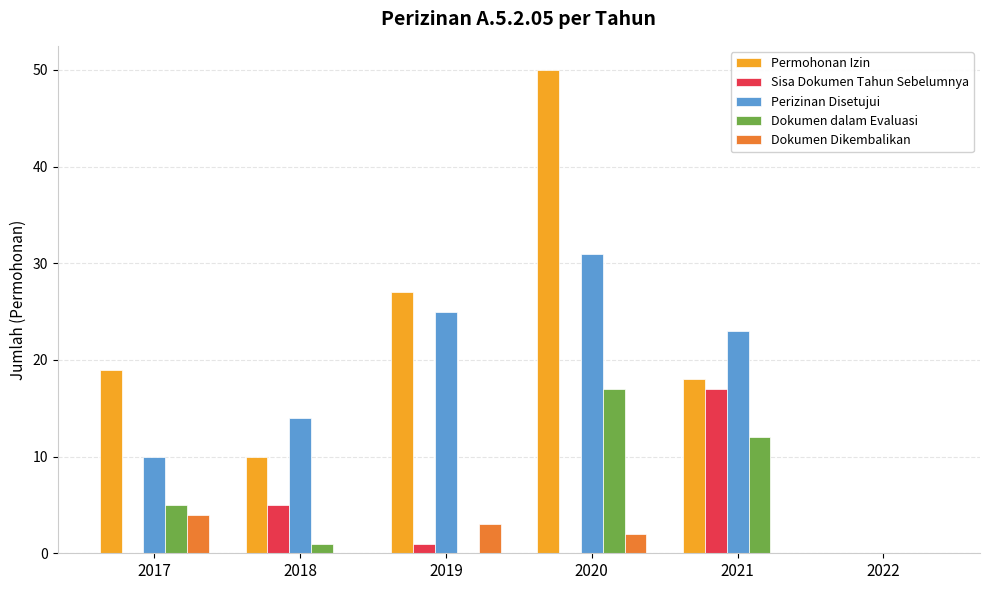

What is the maximum value shown in the chart?

50